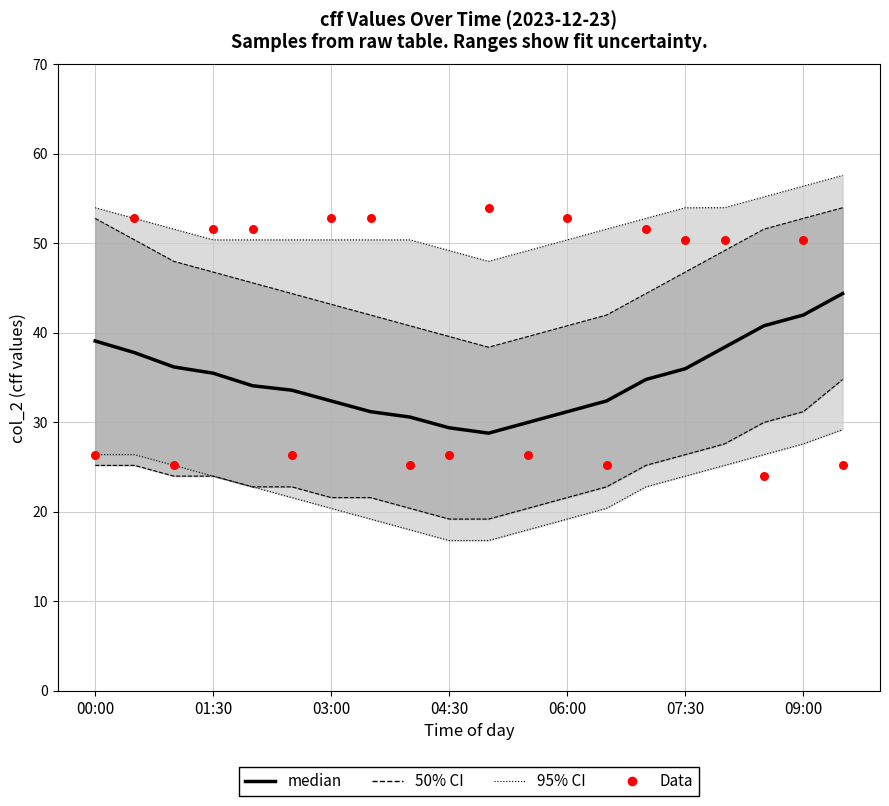

At how many categories does at least one series exceed 41?

20